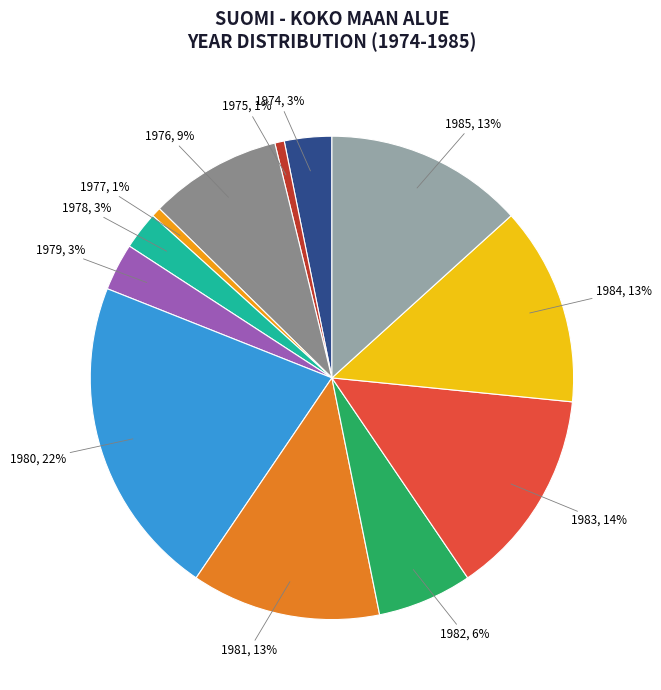

Count the number of slices in the pie.

12